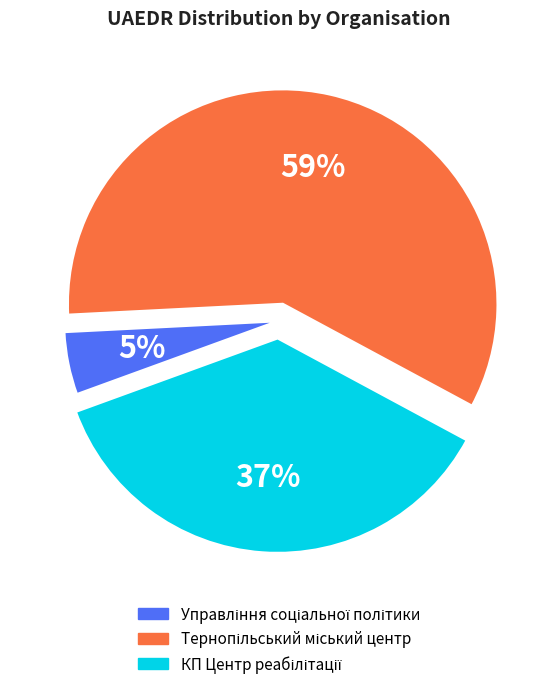

Count the number of slices in the pie.

3